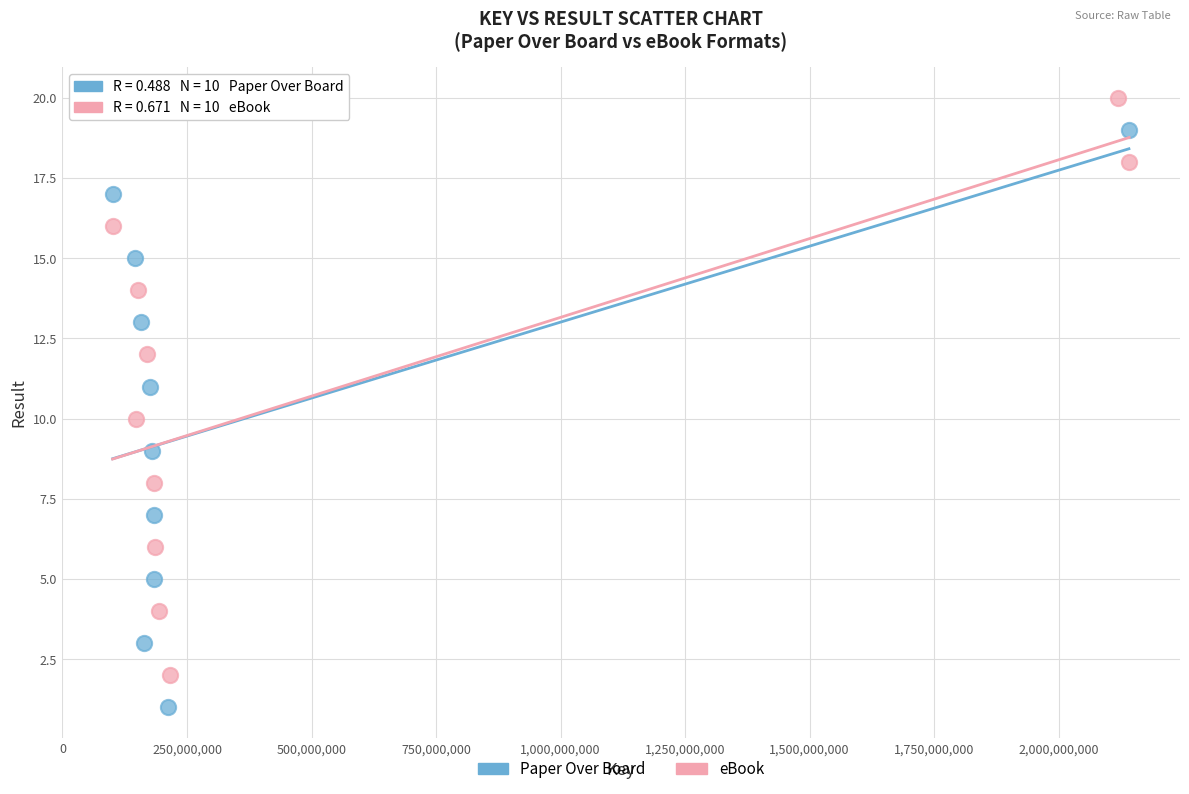

Which series reaches the minimum Y coordinate?

Paper Over Board